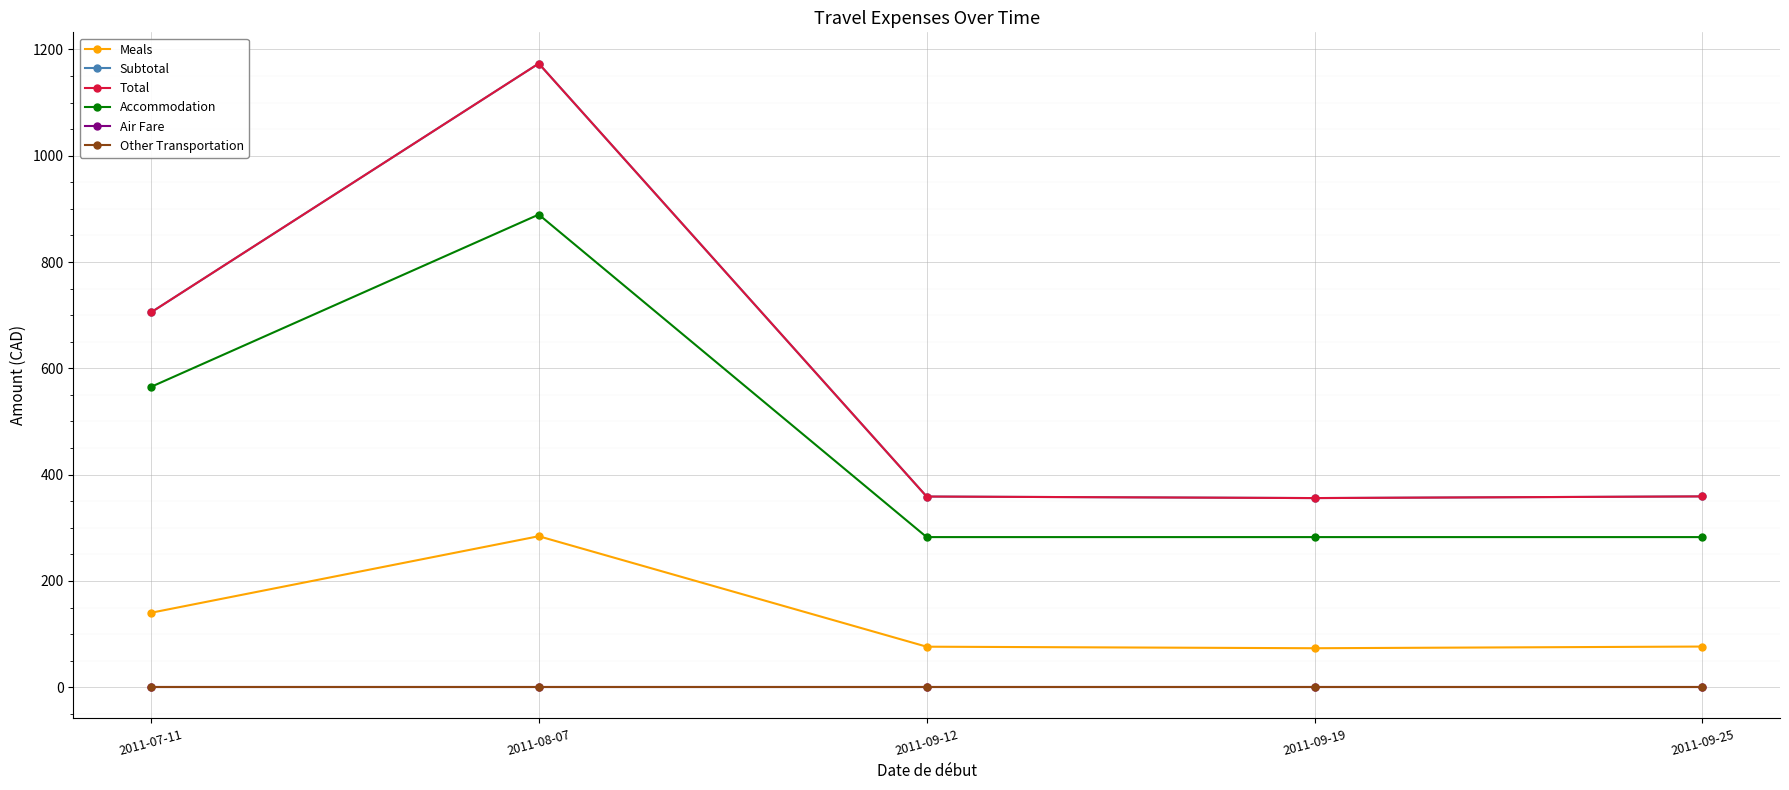

Is this an area chart (filled region under the line)?

No